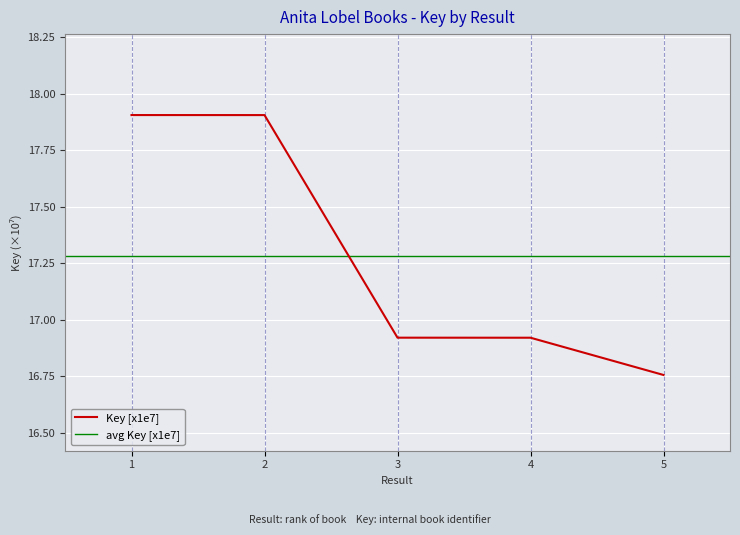

What is the smallest value displayed?

16.8